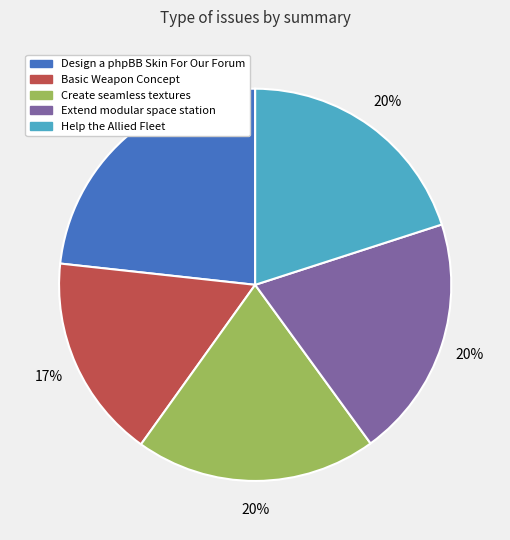

Count the number of slices in the pie.

5